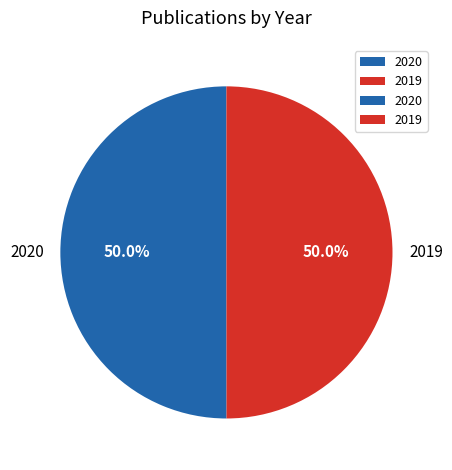

What portion of the pie excludes 2020?

50.0%